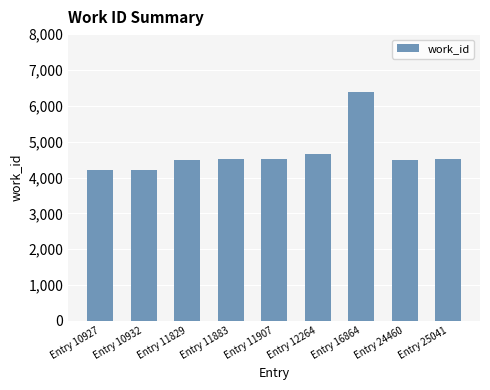

How many bars are there in total?

9